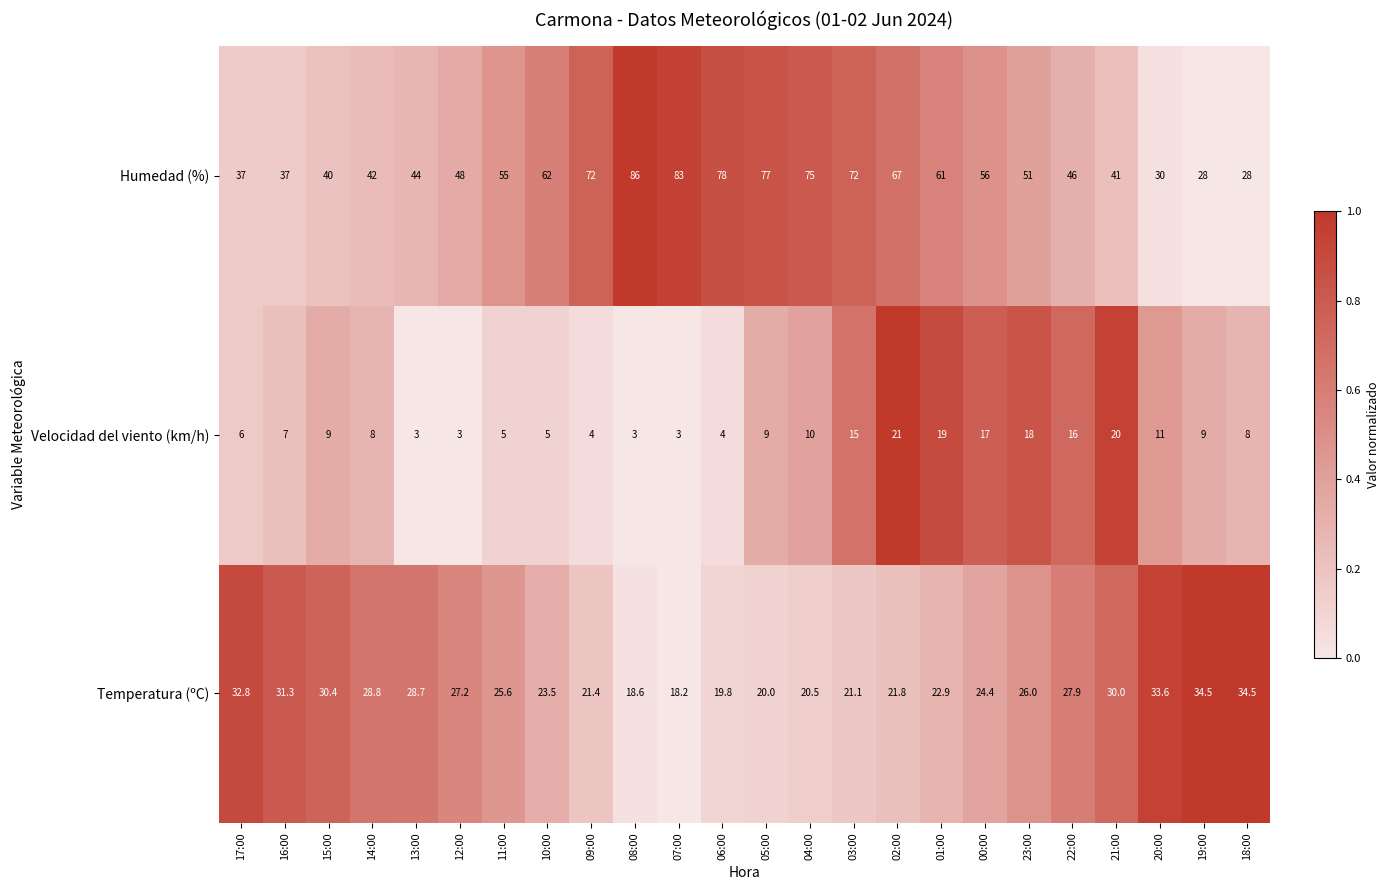

Which series has the widest spread of values?

Humedad (%)